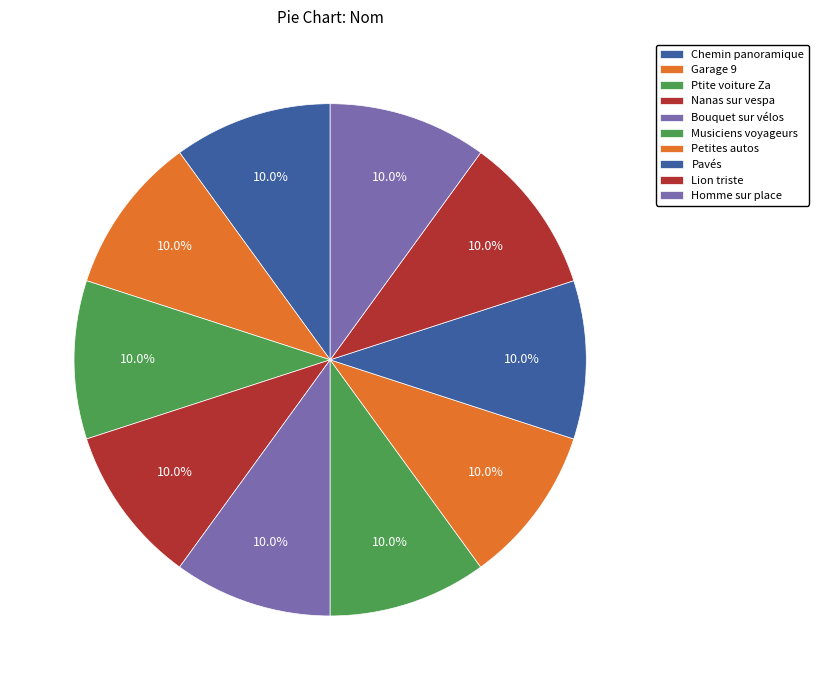

Count the number of slices in the pie.

10